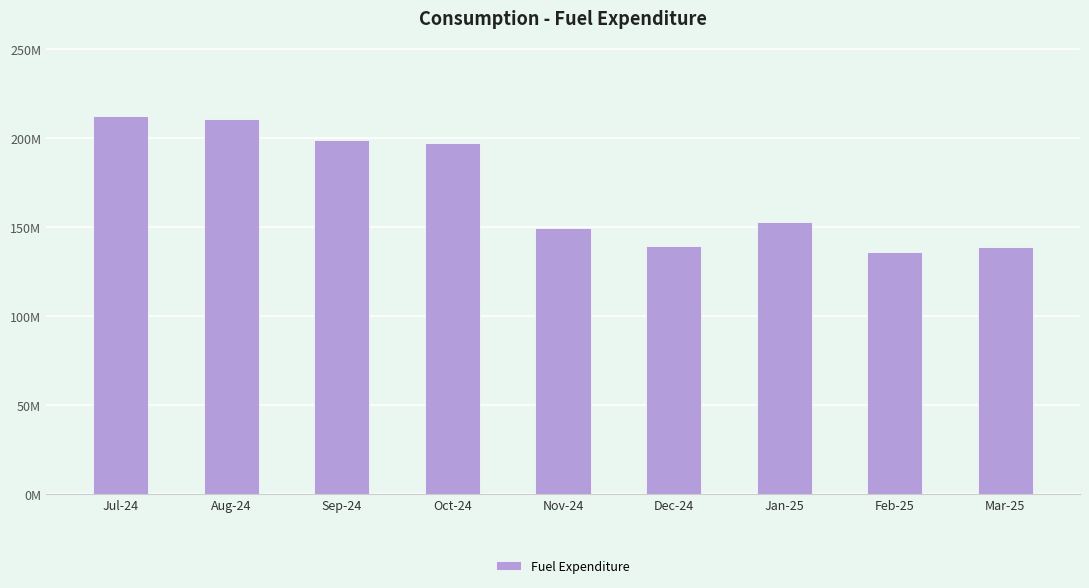

Reading right to left, list all the values displayed in this chart.

Mar-25=138848713.2	Feb-25=135954190.6	Jan-25=153106584.3	Dec-24=139744306.3	Nov-24=149845541.2	Oct-24=197310108.7	Sep-24=199290013.2	Aug-24=210962991.2	Jul-24=212341742.8